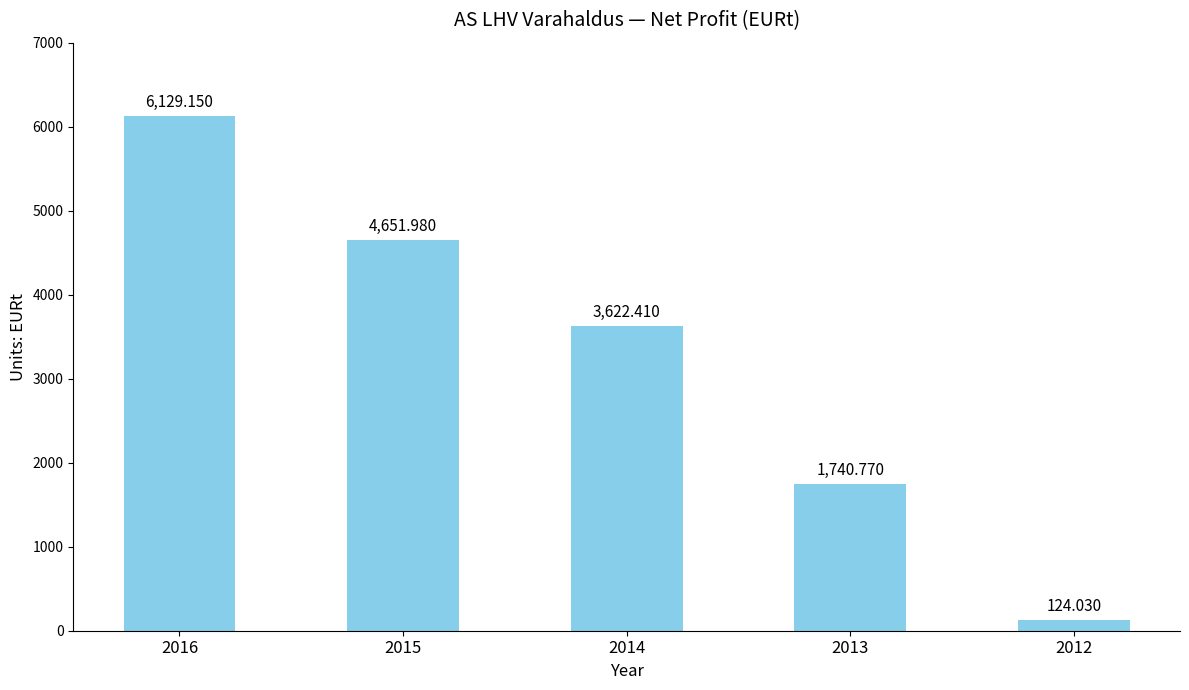

What is the sum of all values?

16268.3